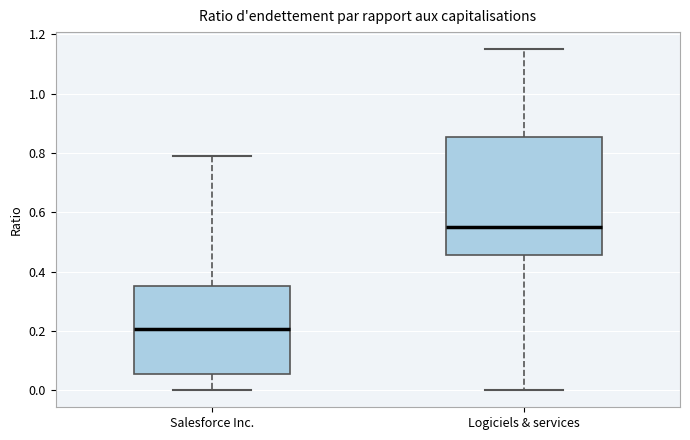

Reading left to right, transcribe this box plot: for each box, give where its median line is, the range the box spans, and where its two whiskers end, as read against the y-axis. The values are not printed on the chart, so give them approximately, as read against the axis.

Salesforce Inc.: median 0.20, box 0.06 to 0.36, whiskers 0.00 to 0.80
Logiciels & services: median 0.56, box 0.46 to 0.86, whiskers 0.00 to 1.16